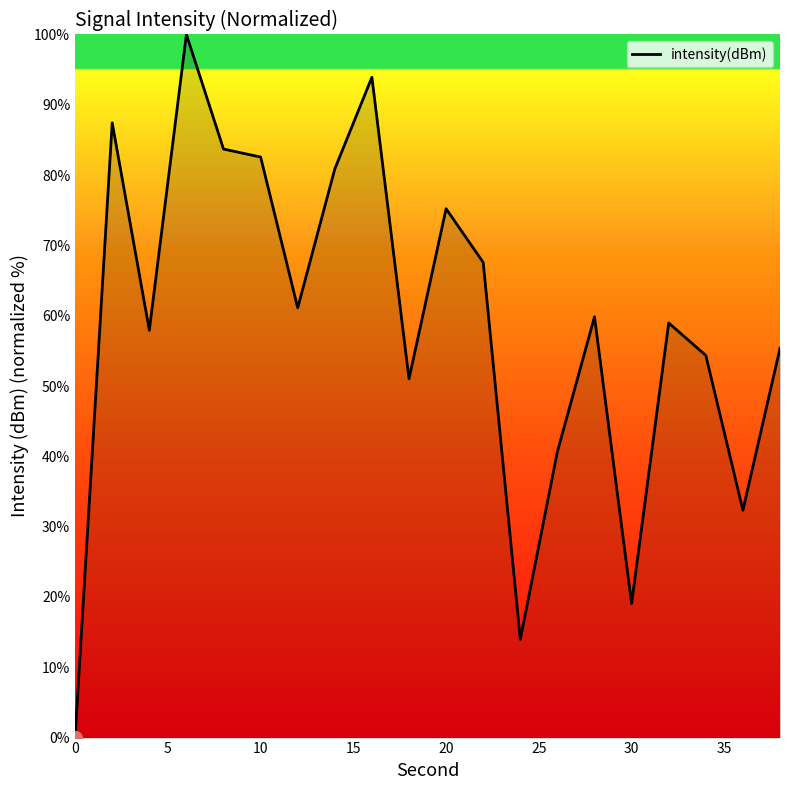

What is the difference between the maximum and minimum values?

100.0